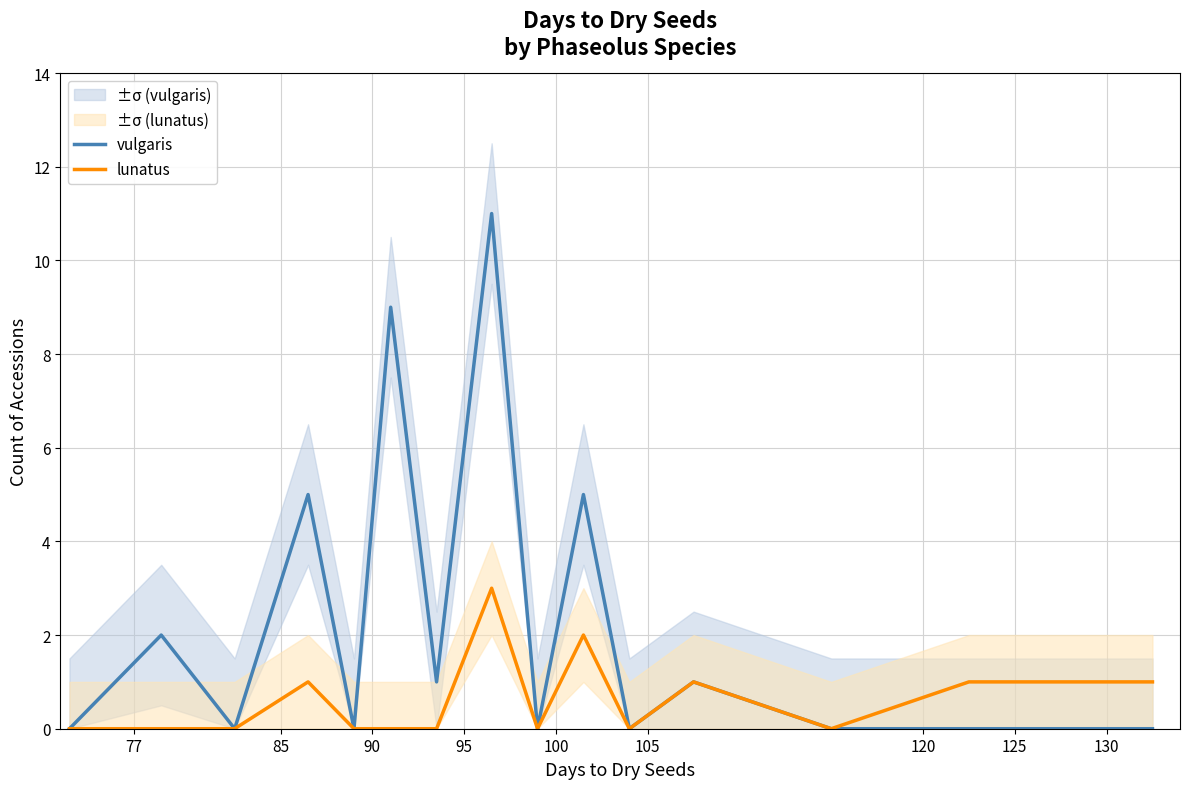

List the series in order of their overall mean, lowest first.

lunatus, vulgaris